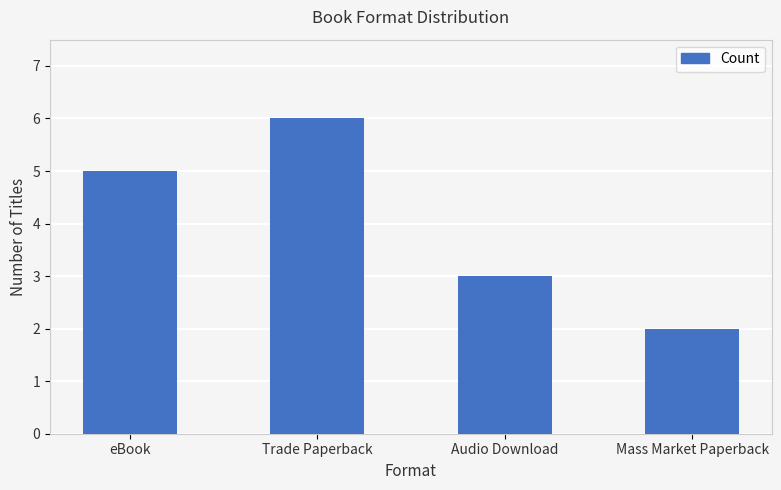

What is the label of the 4th bar from the right?

eBook